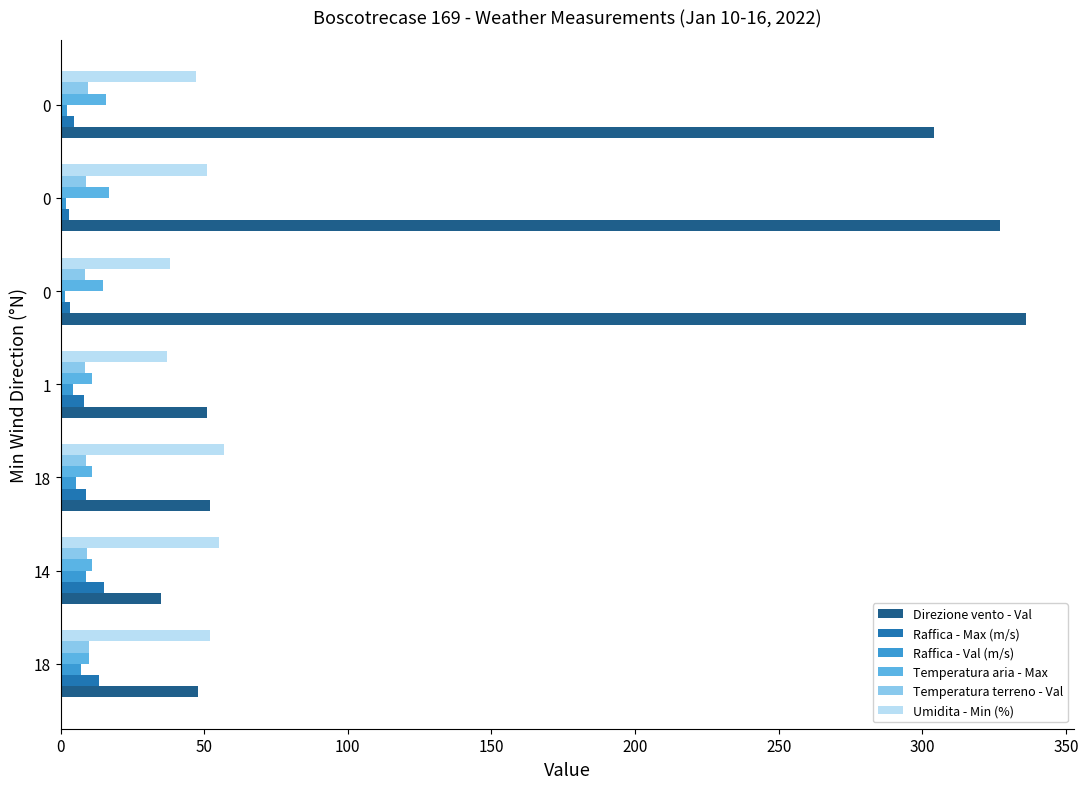

Count the number of data series in this chart.

6